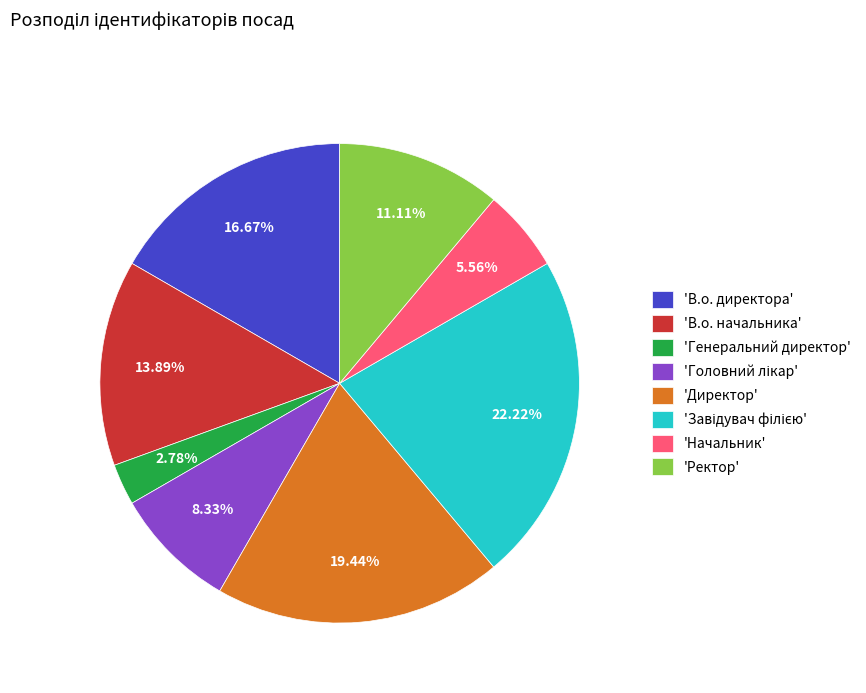

Do 'Начальник' and 'Ректор' together represent more than half of the pie?

No